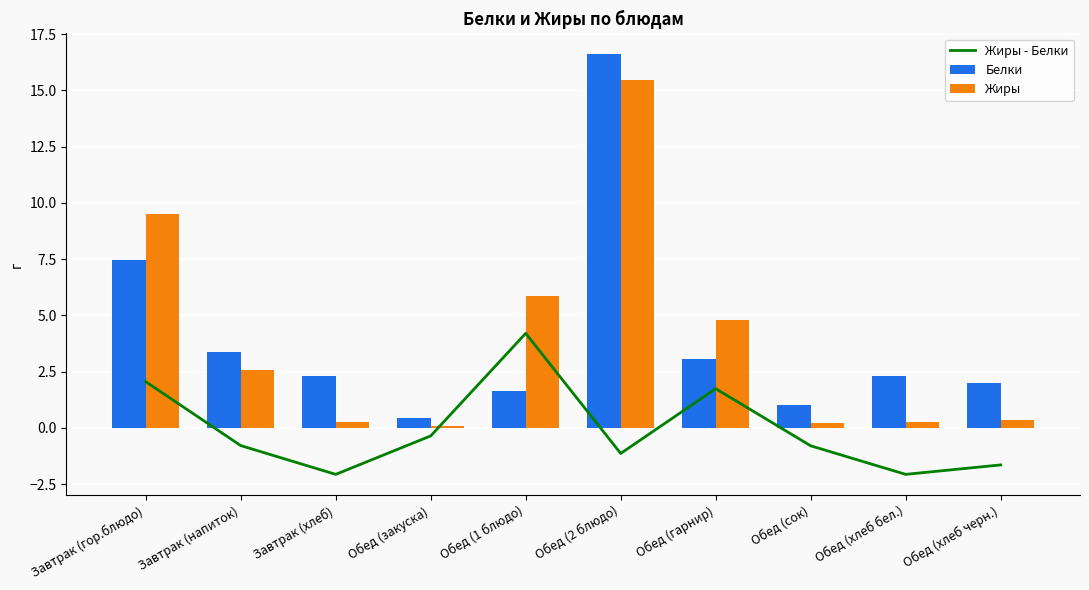

Is the value of Жиры at Обед (сок) greater than the value of Белки at Обед (гарнир)?

No